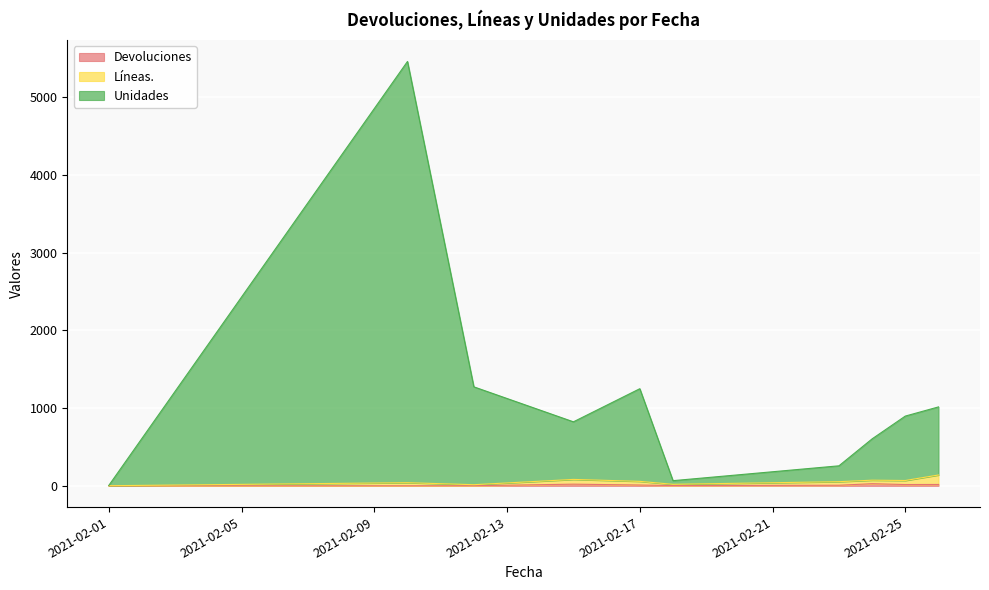

In Líneas., how many points are higher than both neighbors (excluding endpoints)?

3